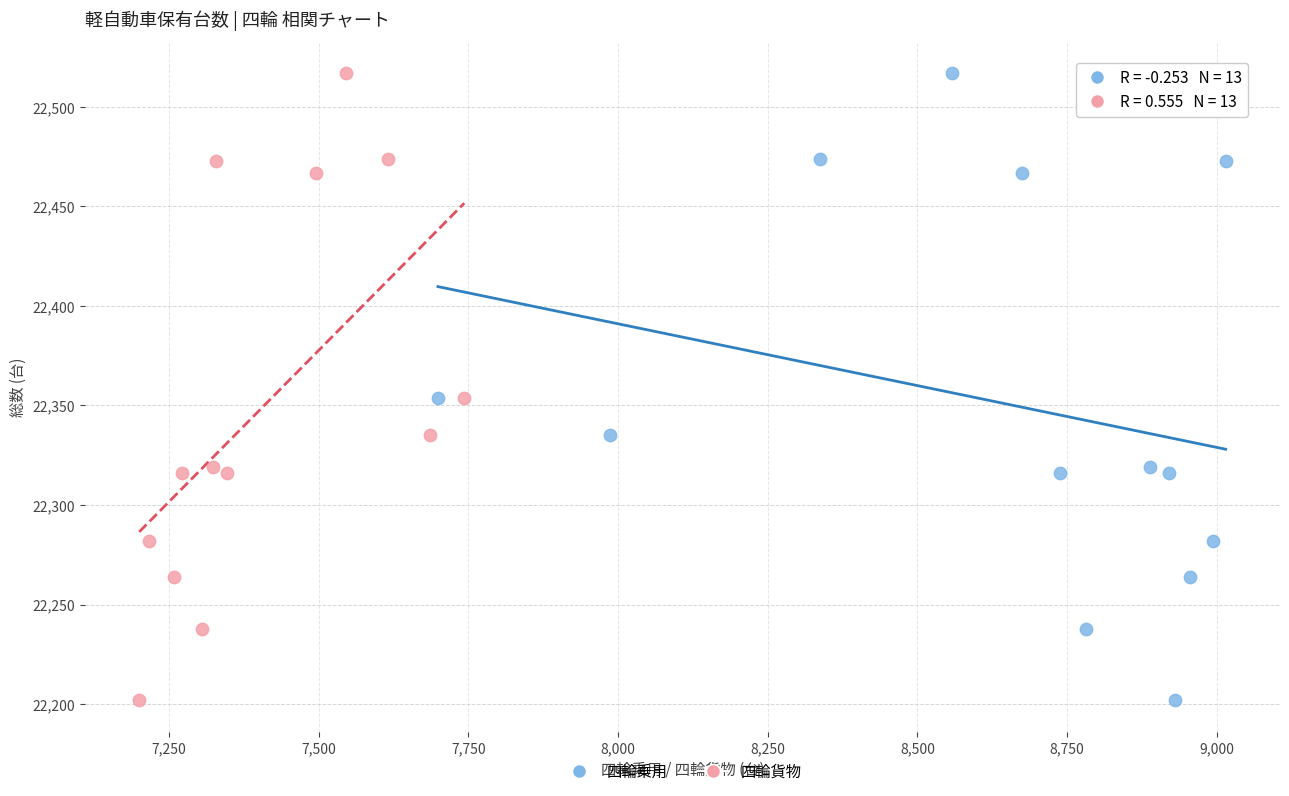

What are all the series names shown in the legend?

四輪乗用, 四輪貨物